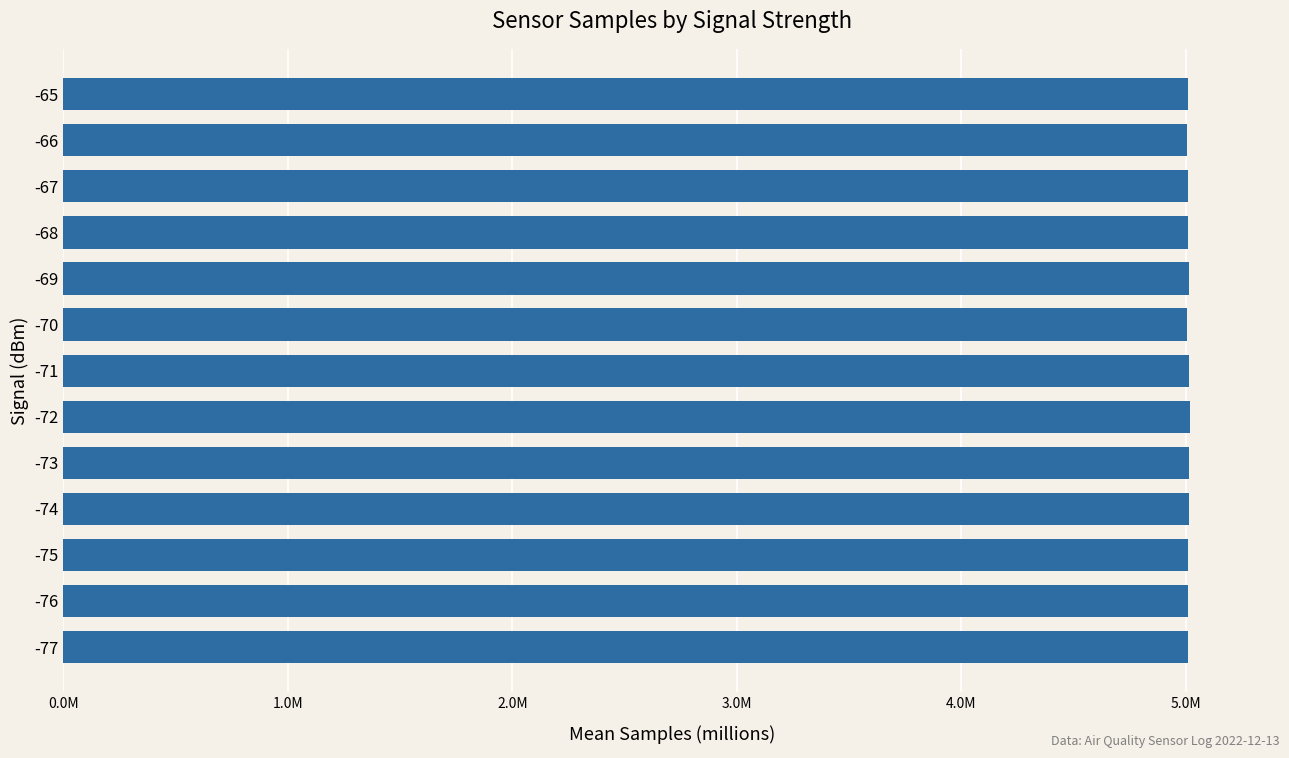

How many distinct data groups are displayed?

1